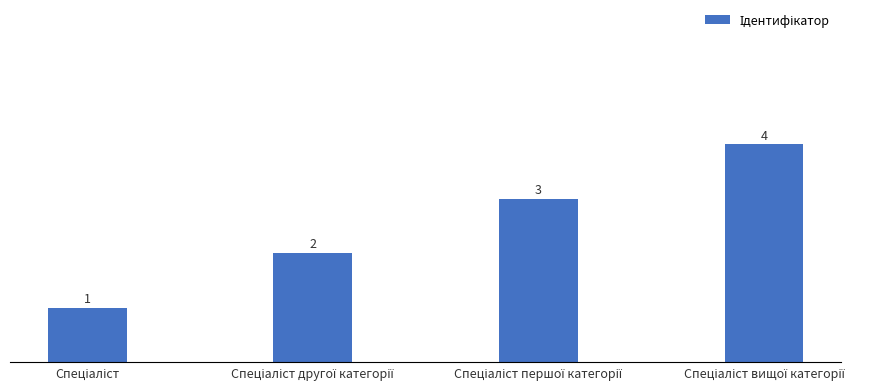

What is the value of the 3rd bar from the left?

3